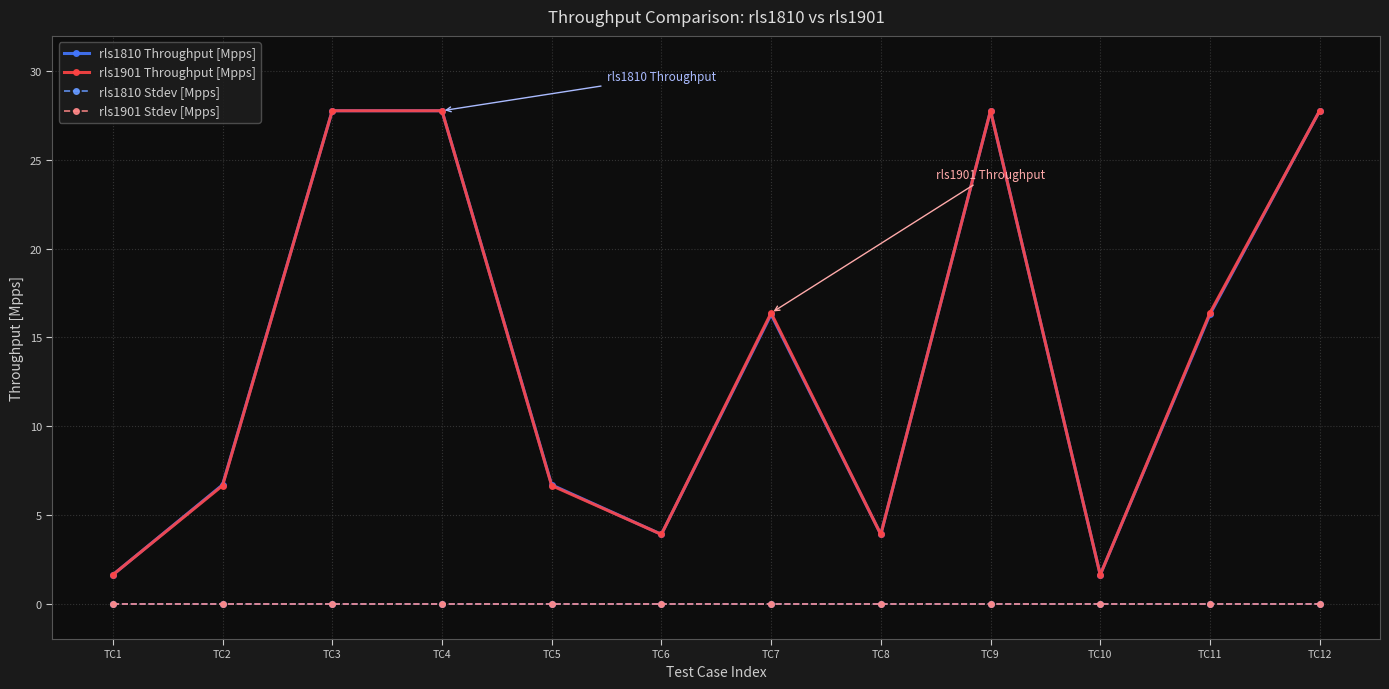

How many values in the rls1901 Throughput [Mpps] series are below 16?

6